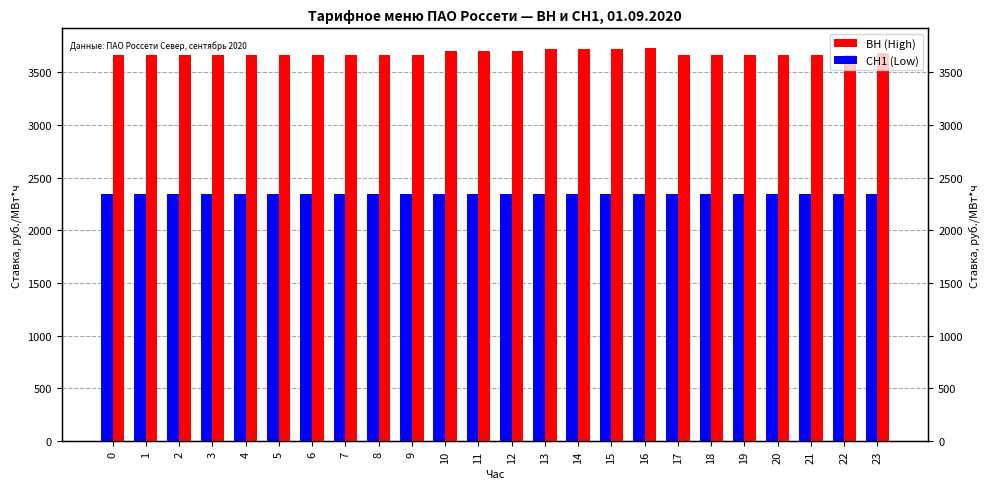

What is the total value across all series at 9?

6007.0